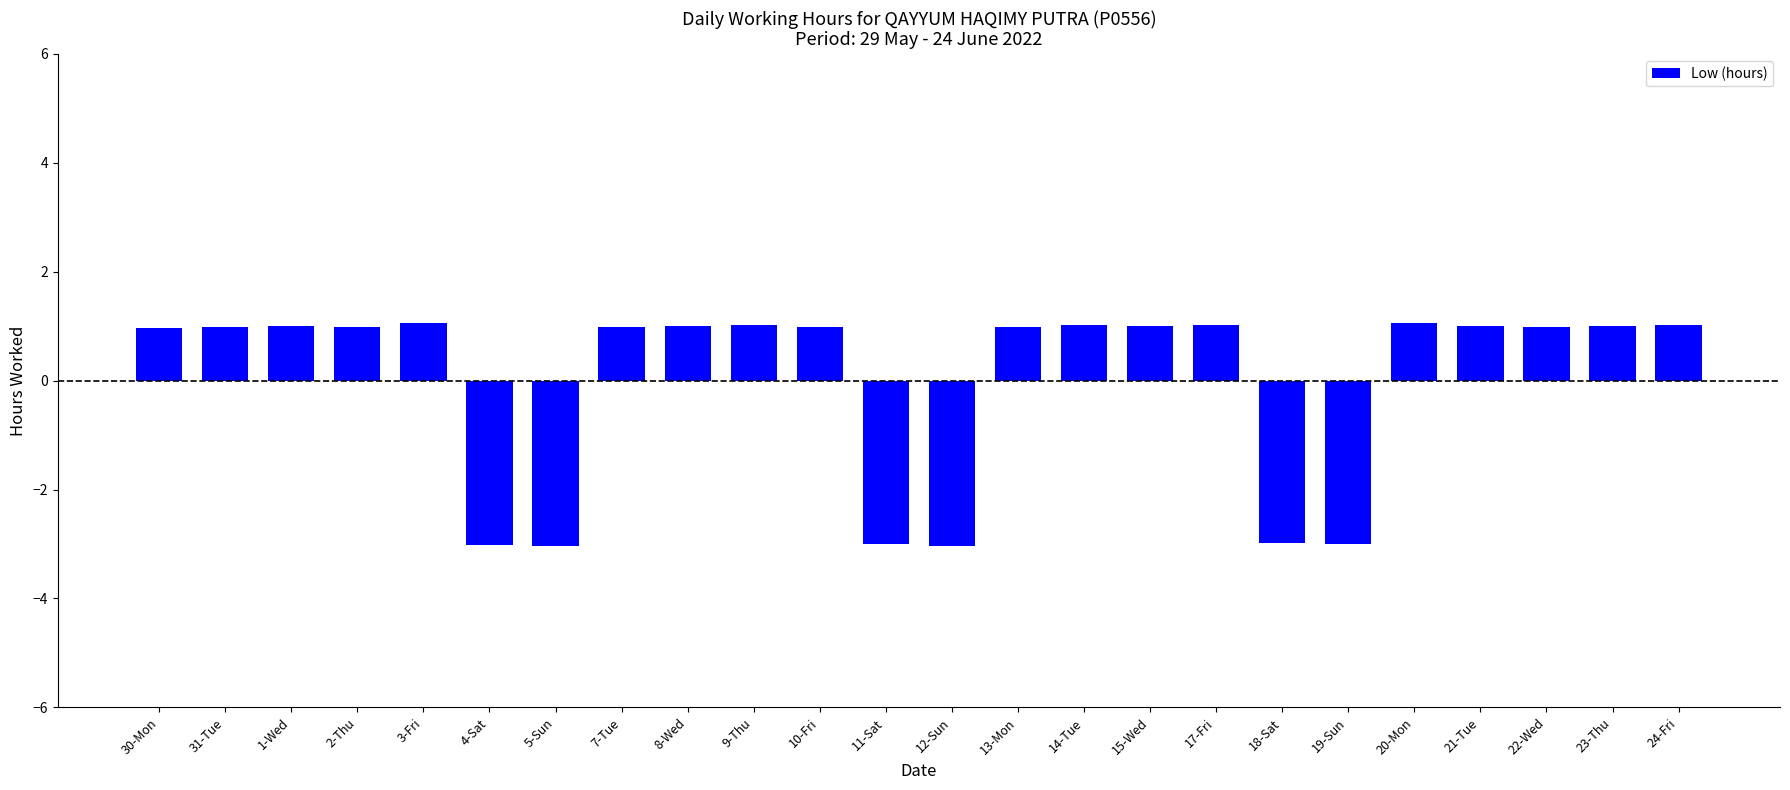

What is the label of the 2nd bar from the left?

31-Tue